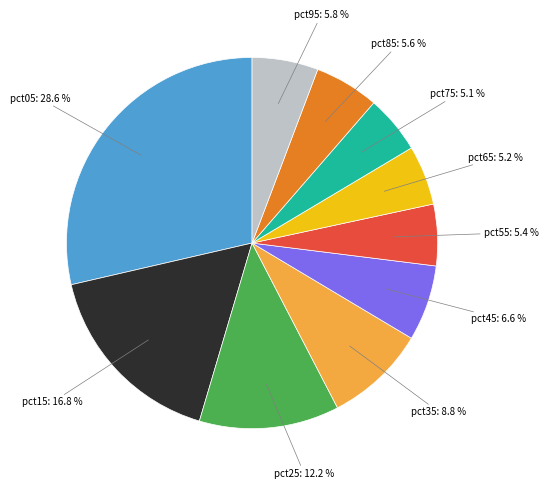

Is there a majority slice in this chart?

No